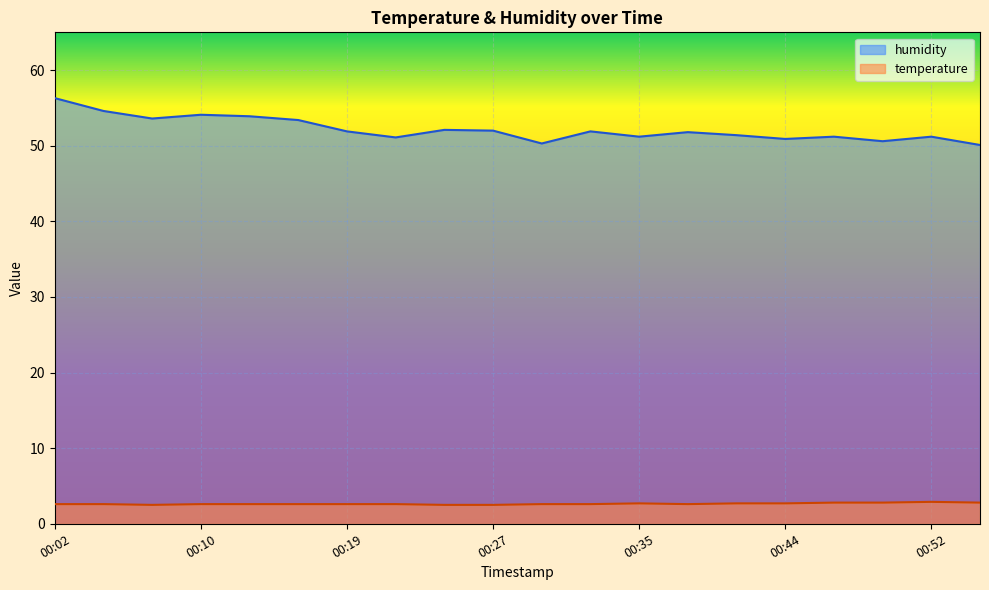

How many distinct data groups are displayed?

2